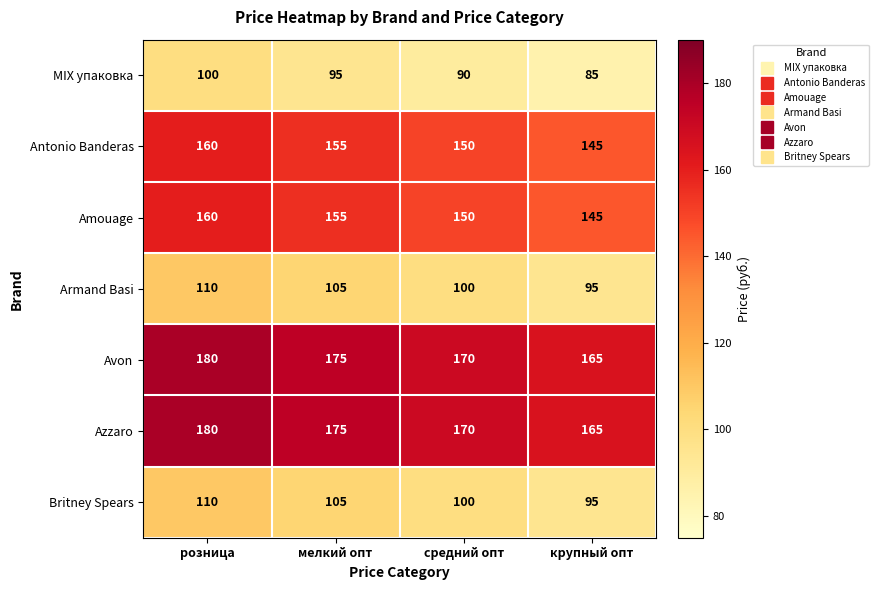

What is the maximum value shown in the chart?

180